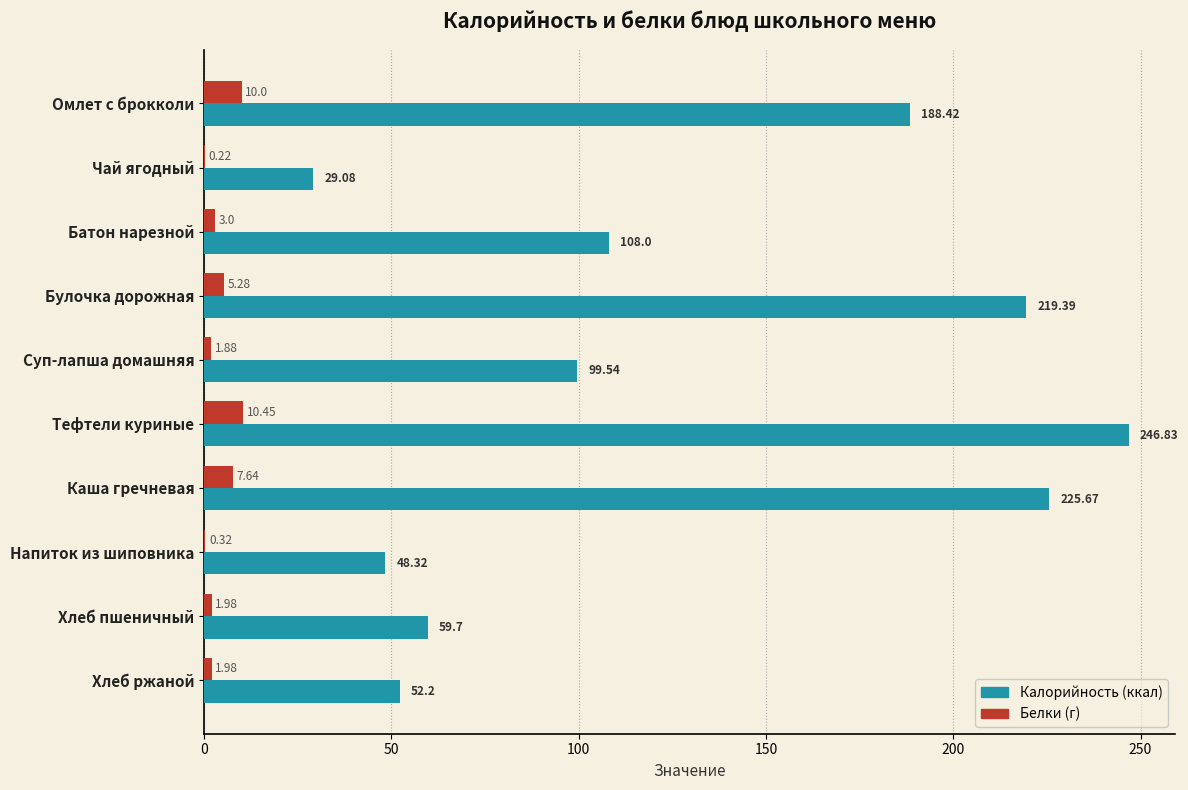

What is the total value across all series at Батон нарезной?

111.0